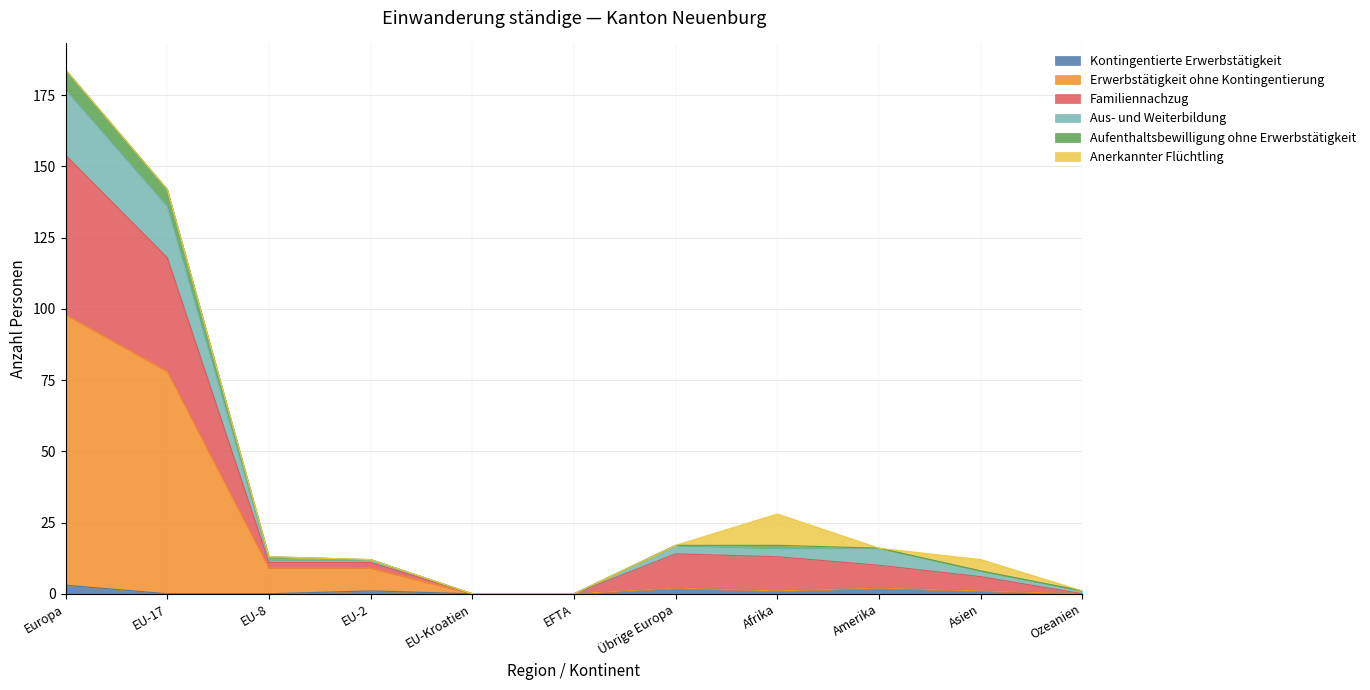

At which category is the sum across all series the highest?

Europa